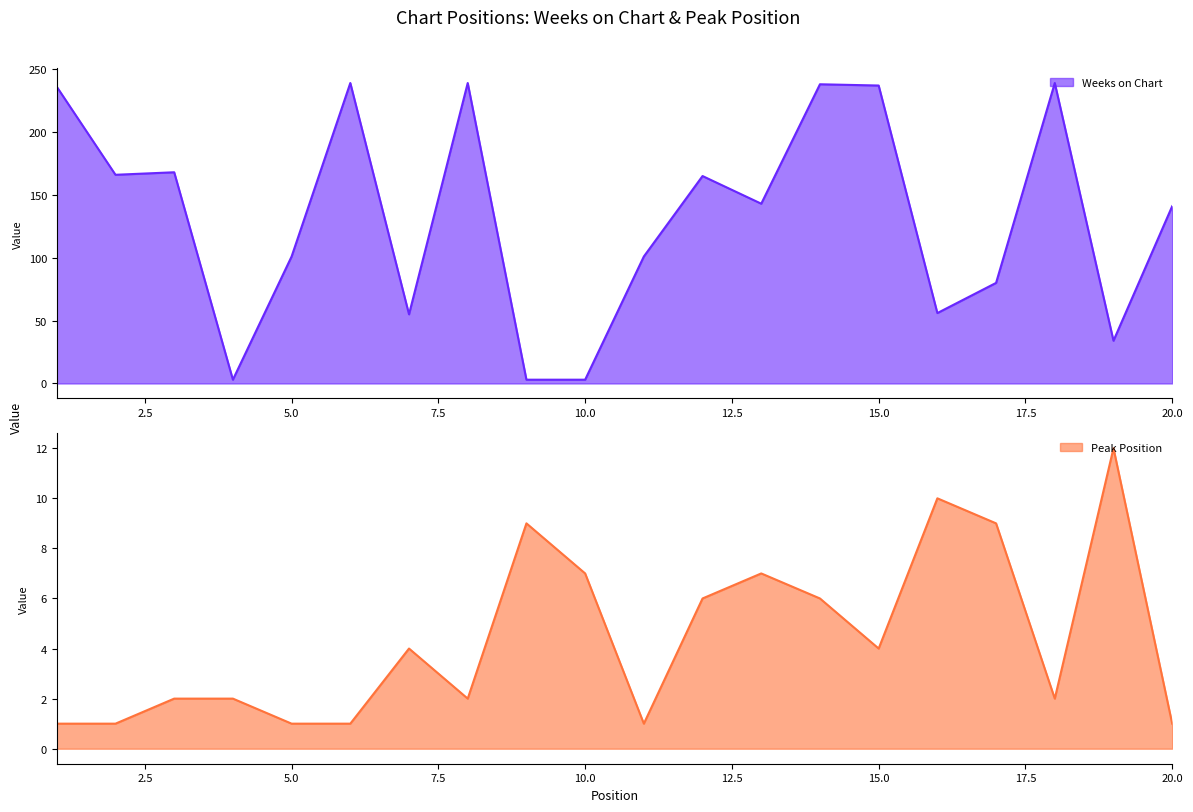

Where is the first local minimum for Weeks on Chart?

2